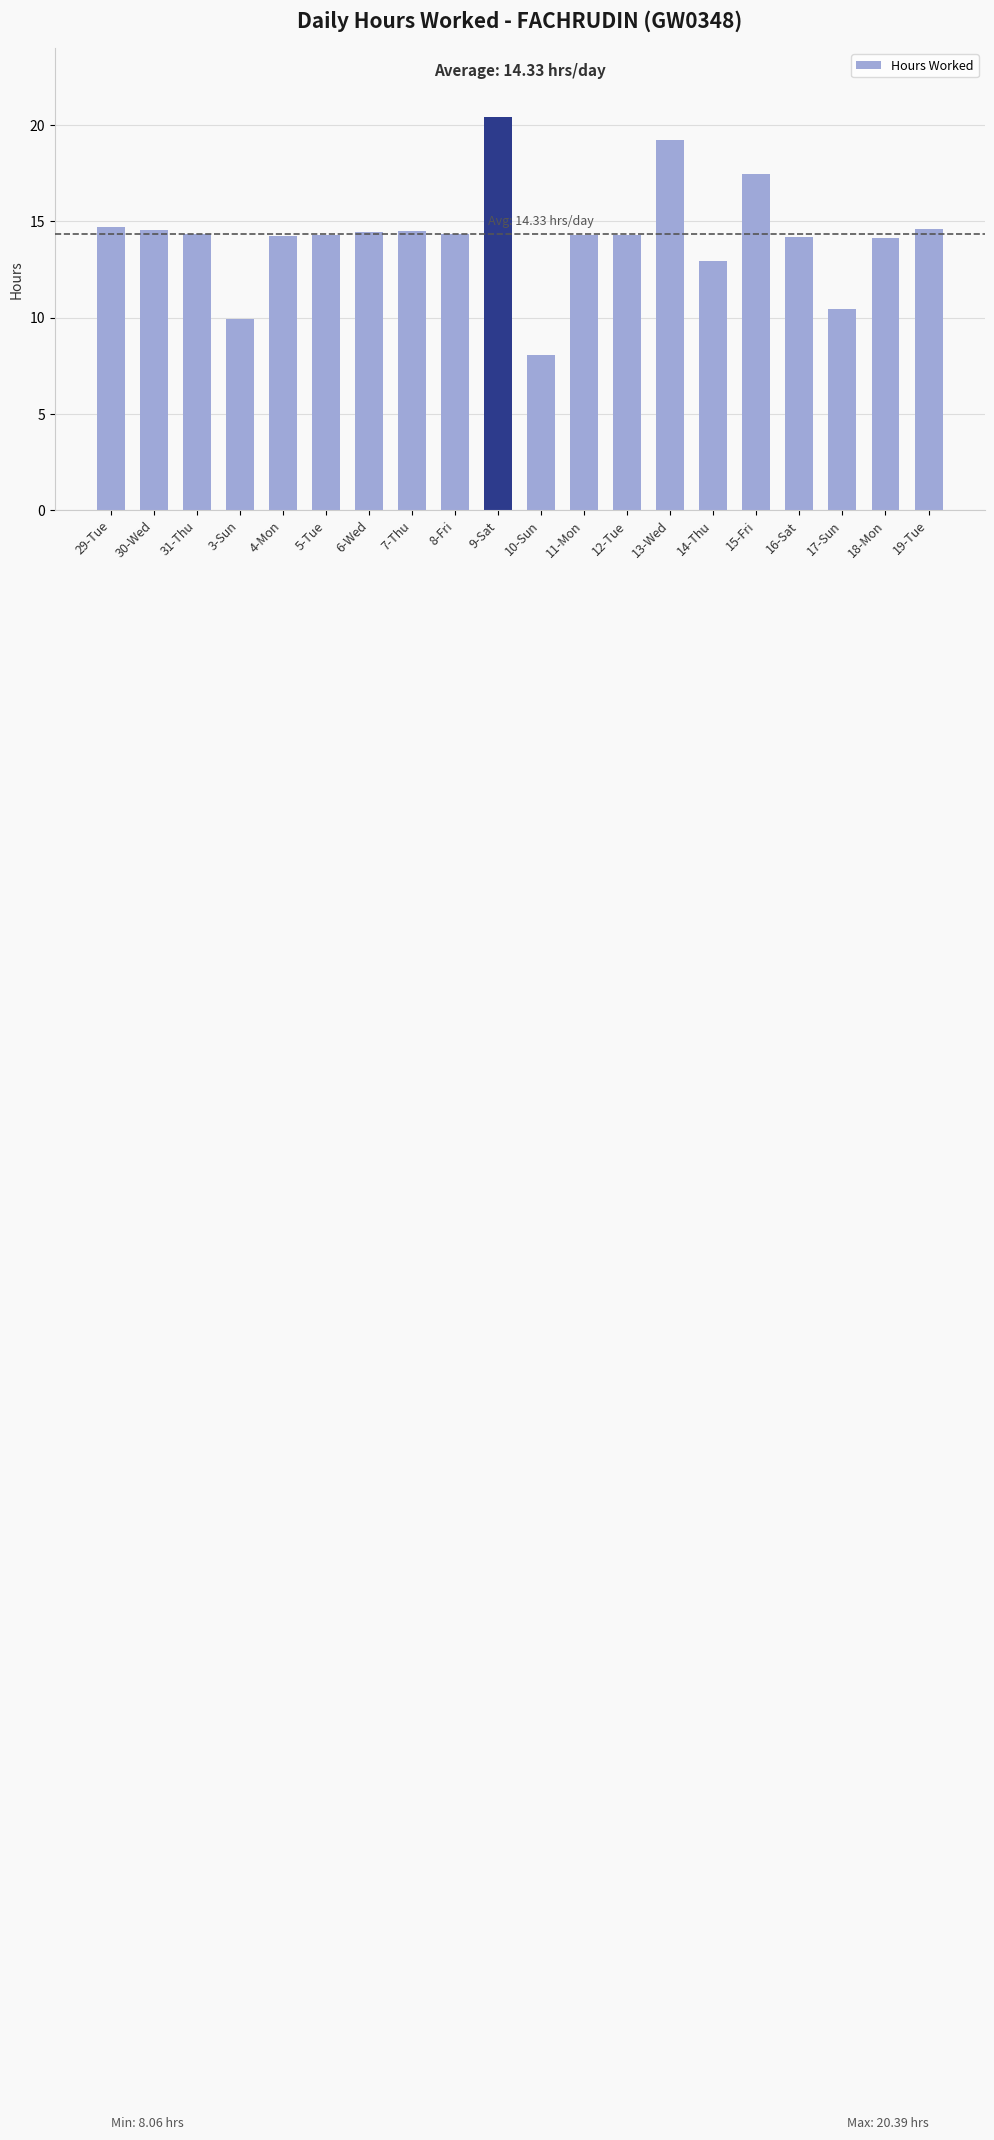

What is the difference between the values at 31-Thu and 12-Tue?

0.1